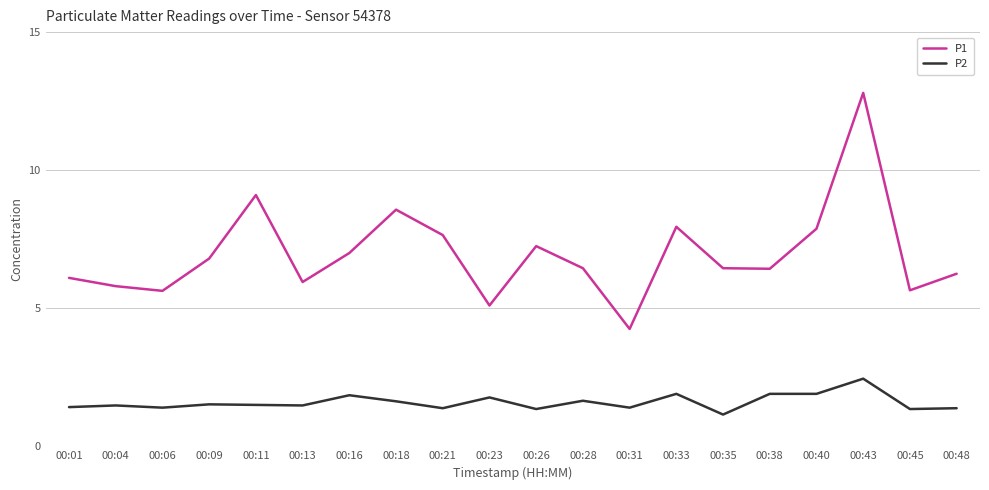

What is the difference between the maximum and minimum values in the P2 series?

1.3